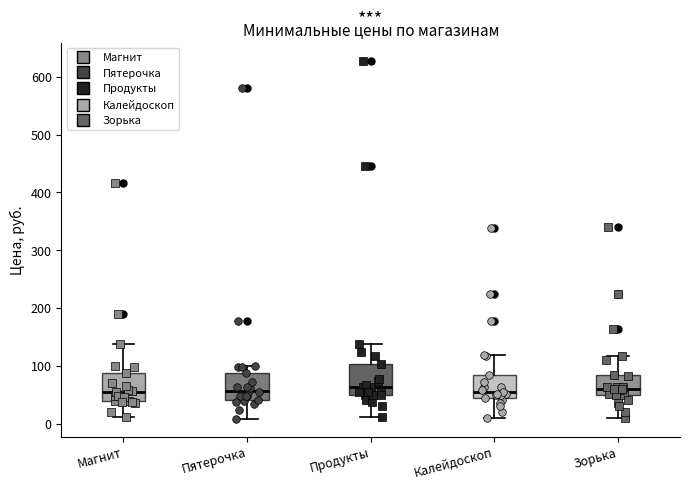

Reading left to right, read every box against the y-axis: the position of its median line, the range the box covers, and the ends of its whiskers. The values are not printed on the chart, so give them approximately, as read against the axis.

Магнит: median 50, box 40 to 90, whiskers 10 to 140
Пятерочка: median 60, box 40 to 90, whiskers 10 to 100
Продукты: median 60, box 50 to 100, whiskers 10 to 140
Калейдоскоп: median 60, box 40 to 90, whiskers 10 to 120
Зорька: median 60, box 50 to 90, whiskers 10 to 120